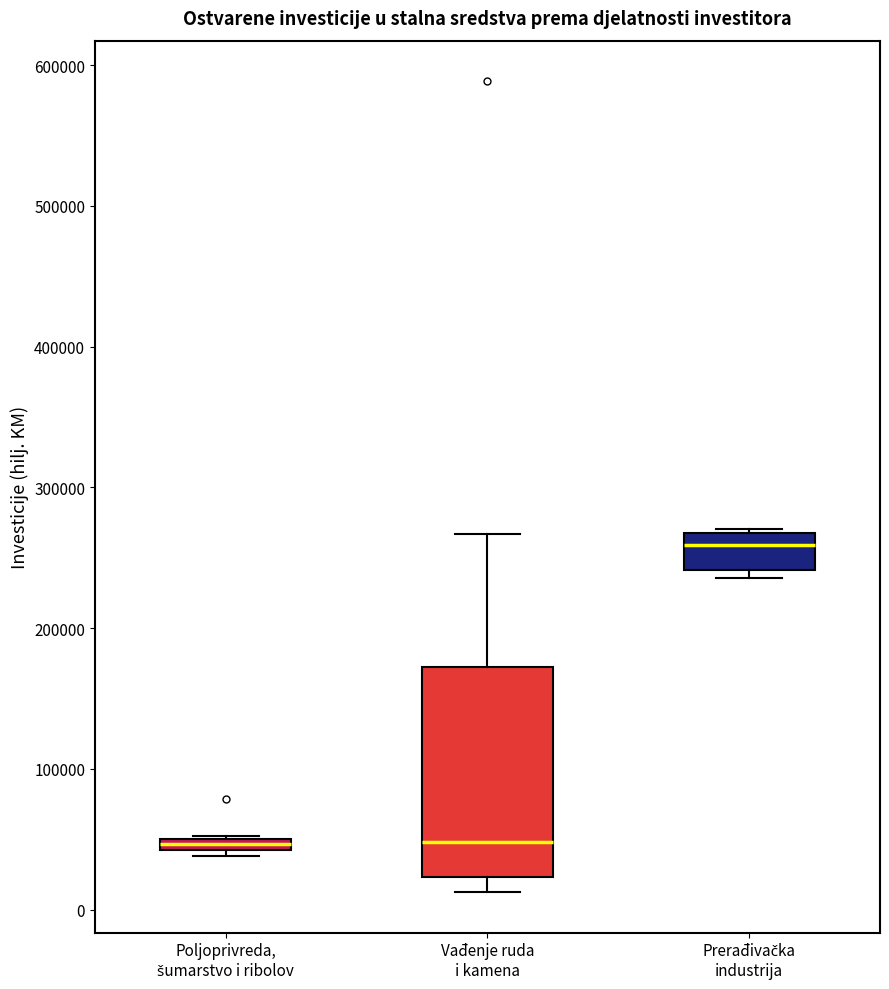

Which box is the tallest, from its lower edge to its upper edge?

Vađenje ruda i kamena